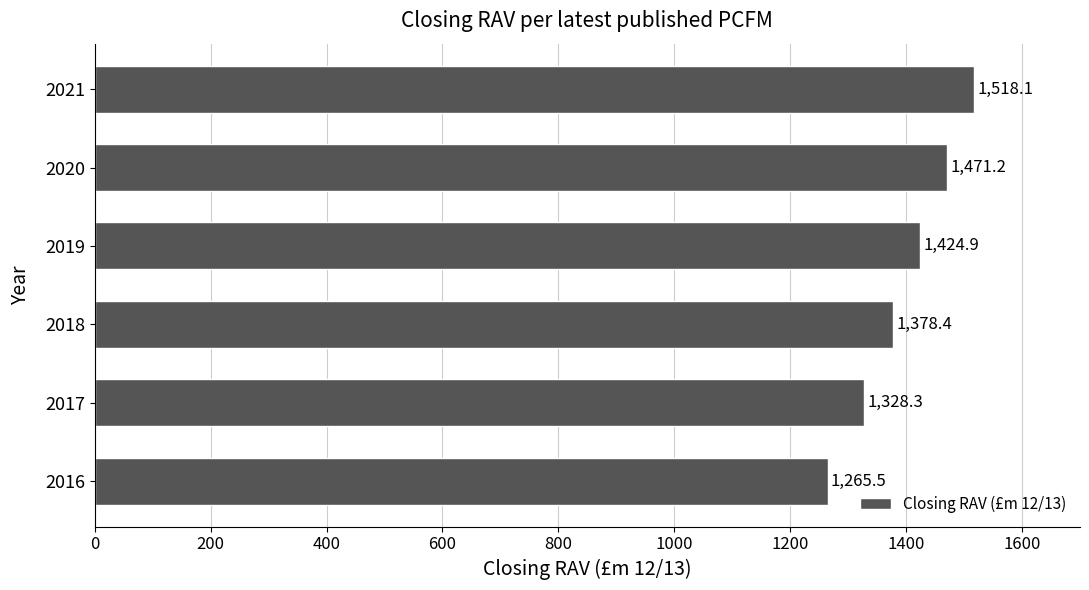

How many values are below 1424?

3